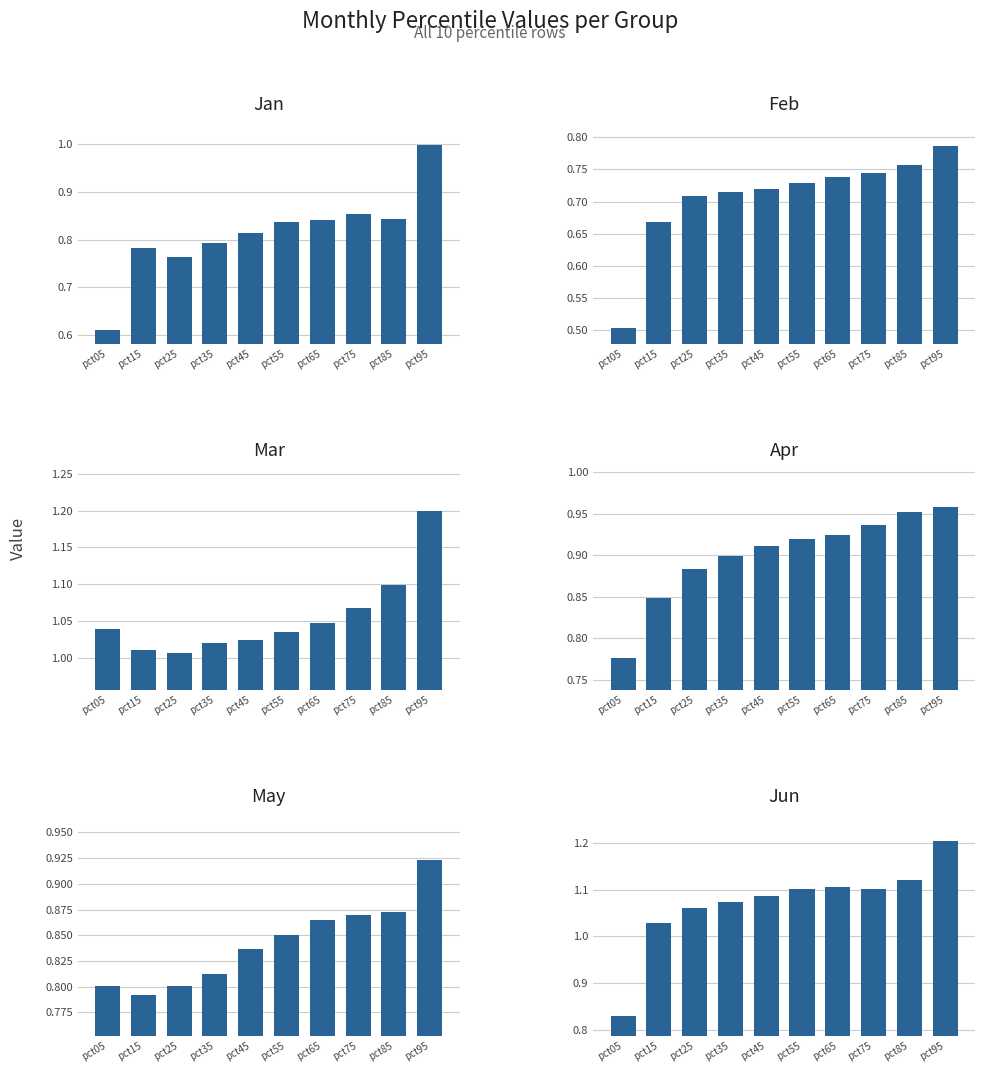

Which series changed the most between pct05 and pct95?

Jan